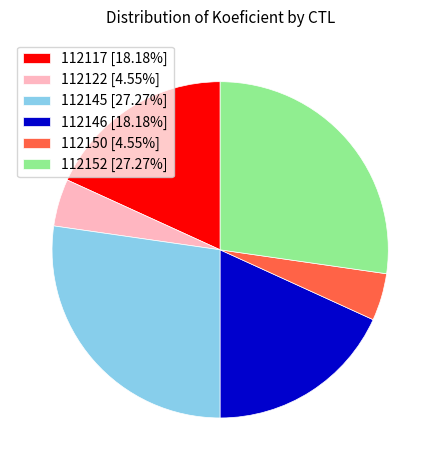

Which has a higher value, 112150 or 112117?

112117